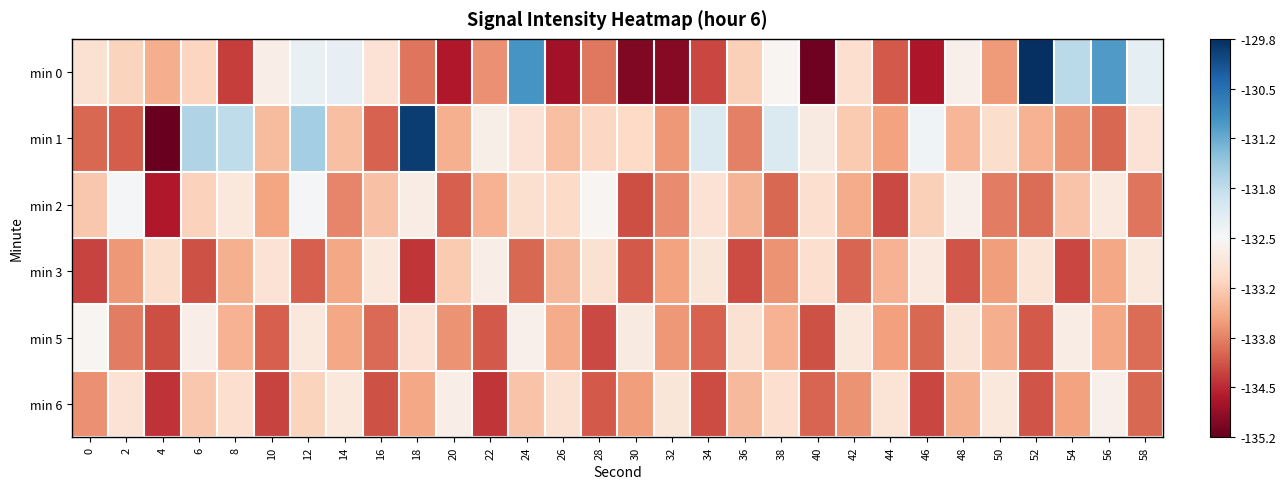

Between 52 and 48, which is larger?

52